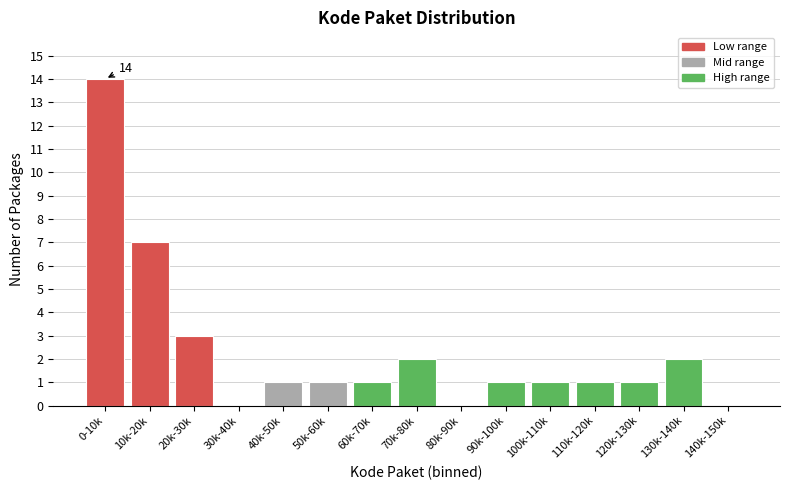

Reading left to right, extract all data points from this chart.

0-10k=14	10k-20k=7	20k-30k=3	30k-40k=0	40k-50k=1	50k-60k=1	60k-70k=1	70k-80k=2	80k-90k=0	90k-100k=1	100k-110k=1	110k-120k=1	120k-130k=1	130k-140k=2	140k-150k=0